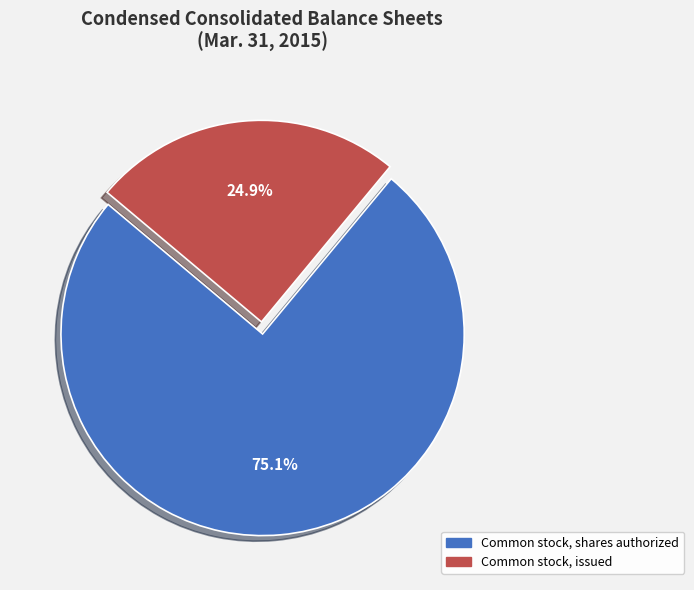

Which slice is the smallest?

Common stock, issued